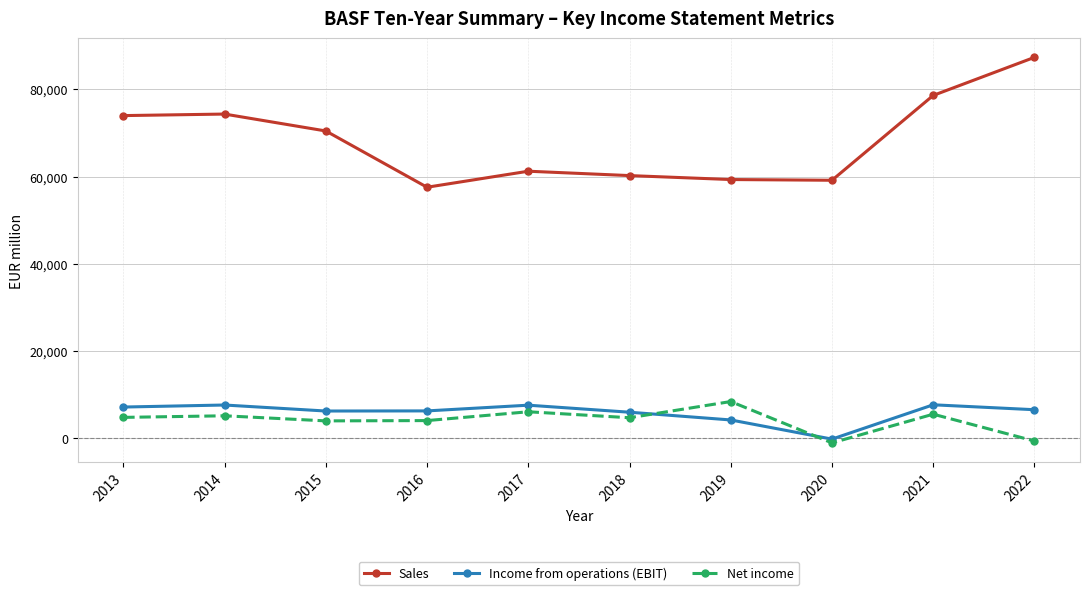

Is it true that Sales equals 99092 at 2019?

False